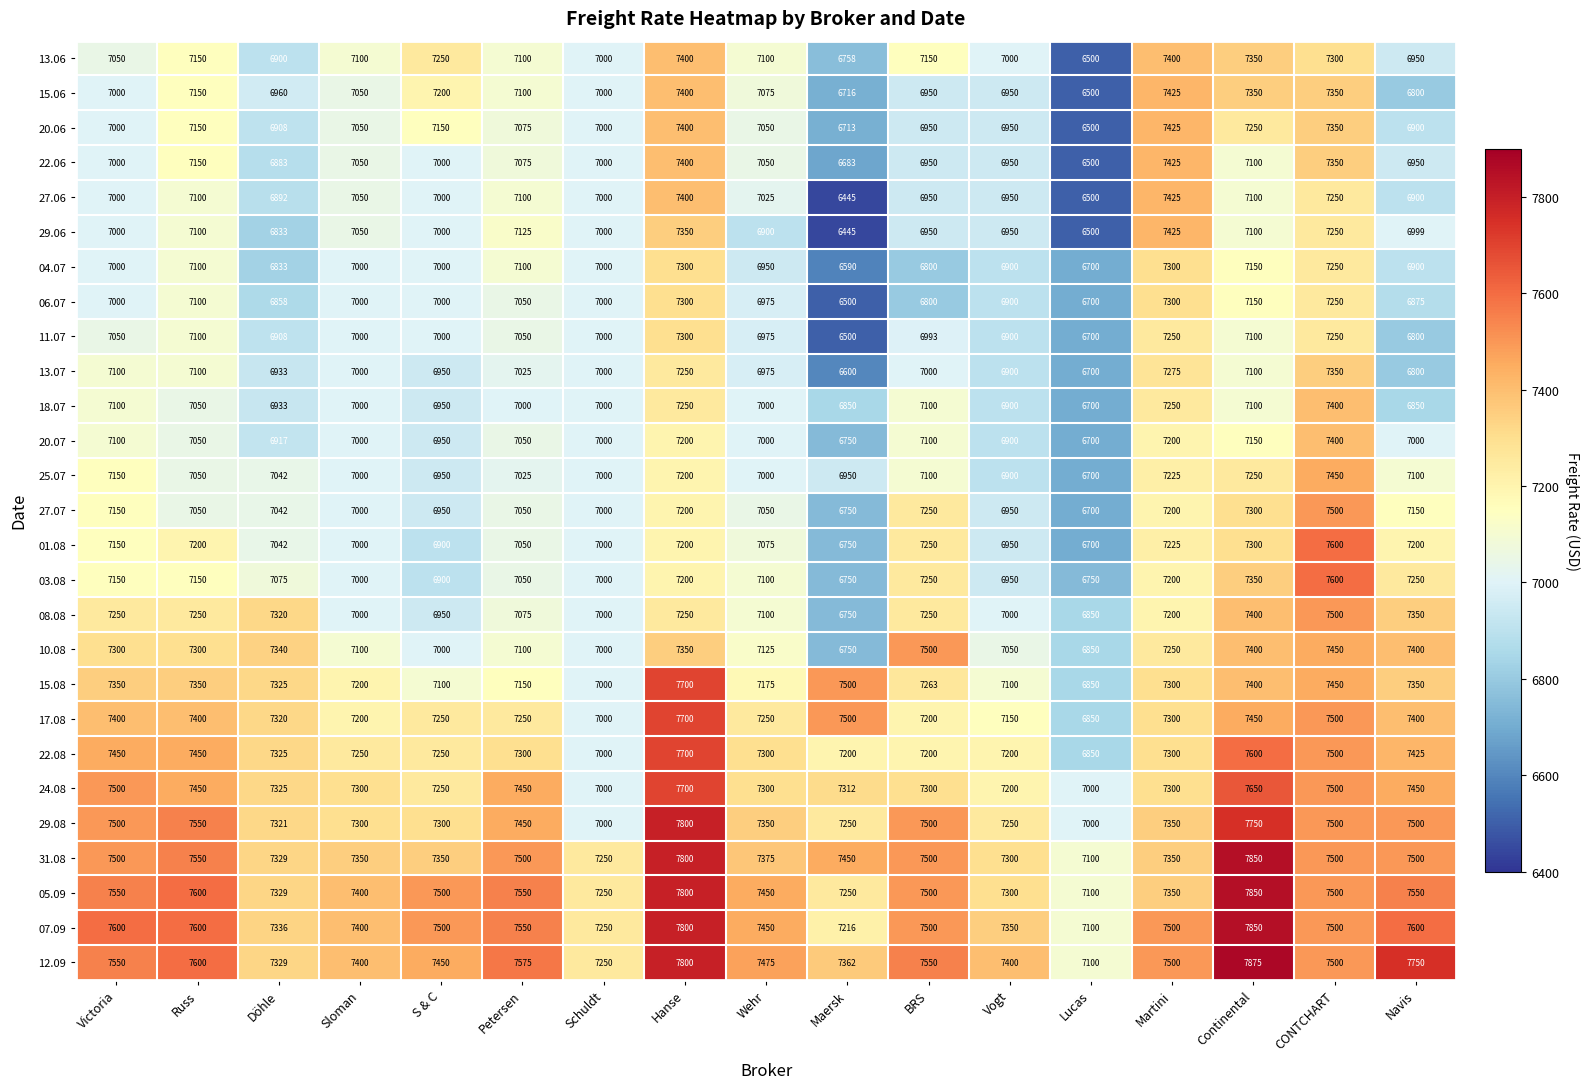

At how many categories does at least one series exceed 7772?

2